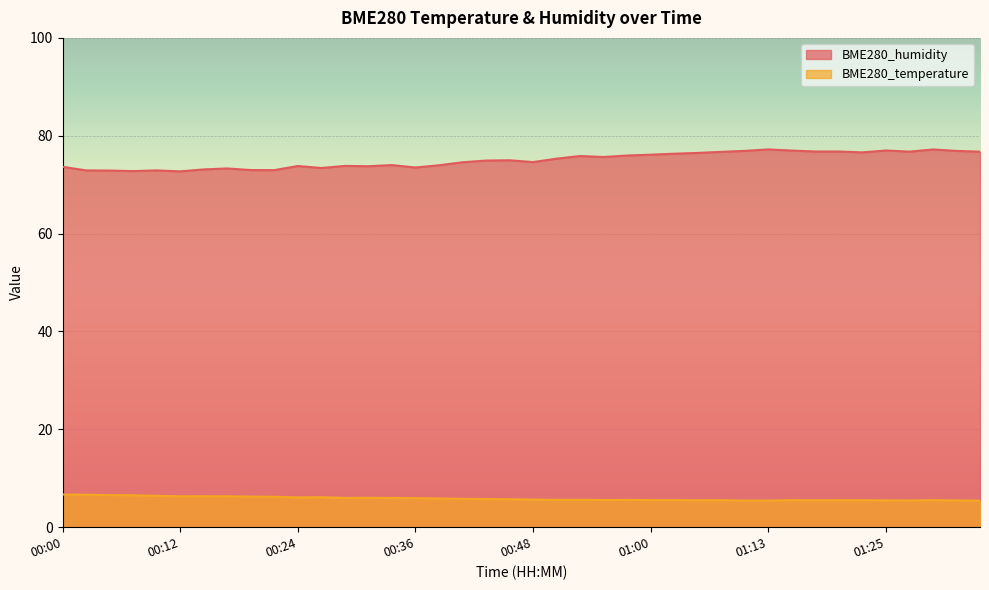

What is the difference between the highest and lowest values at 00:36?

67.6